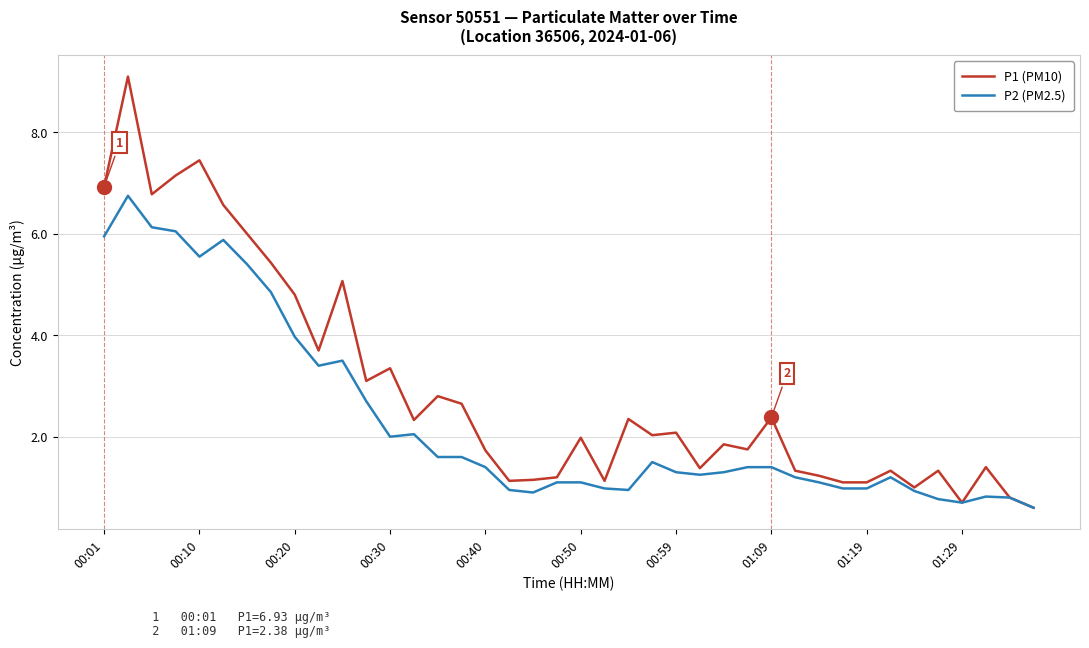

Which series has the largest total across all categories?

P1 (PM10)